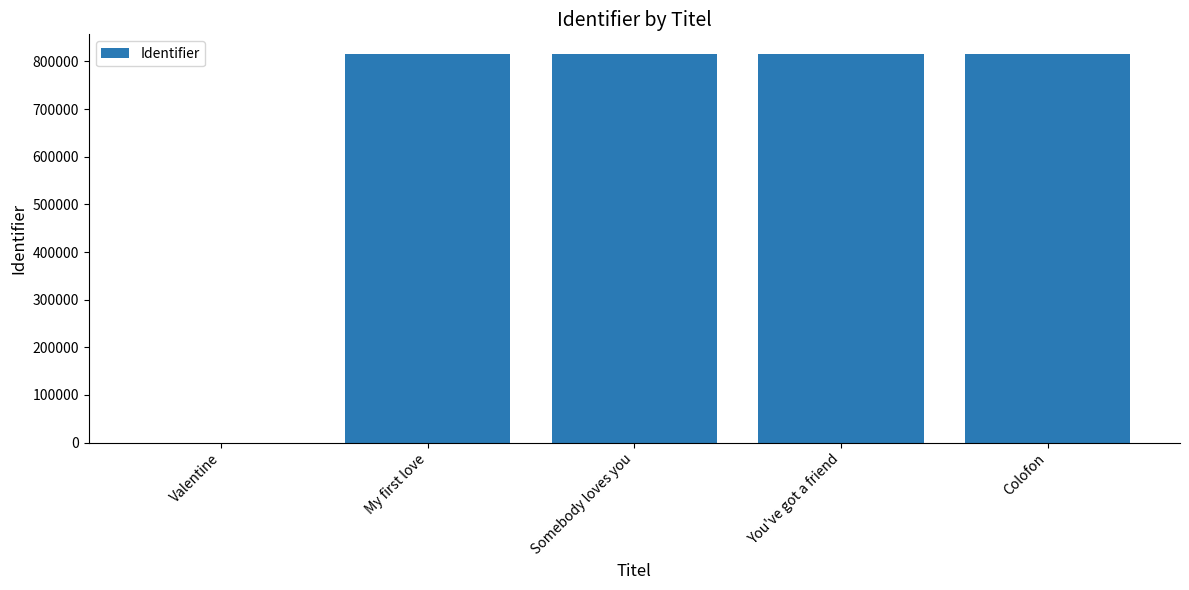

The chart shows a value of 0 at Valentine. True or false?

True